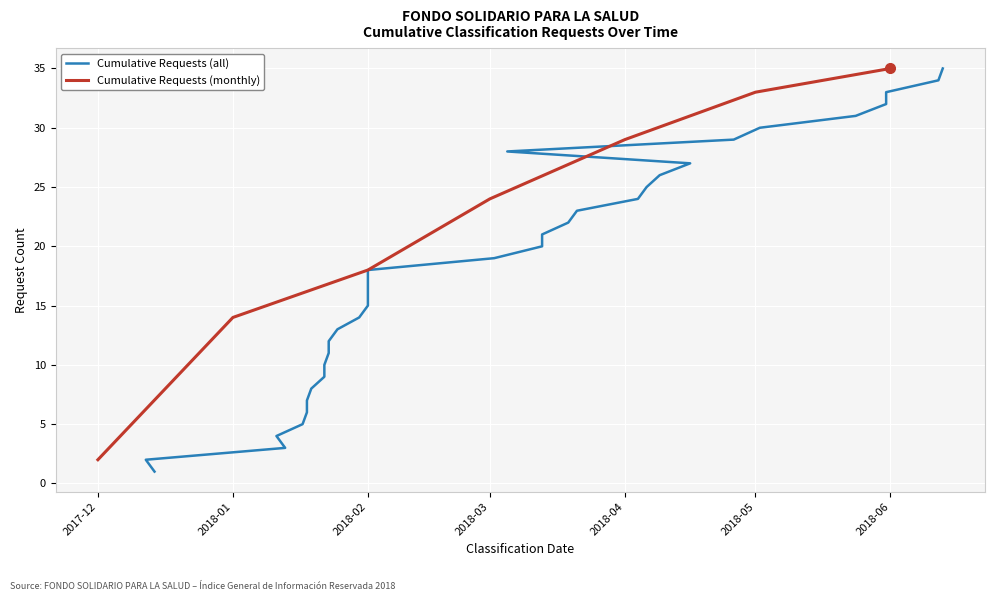

Which has a higher value, 2018-01-23 or 2018-06-12?

2018-06-12